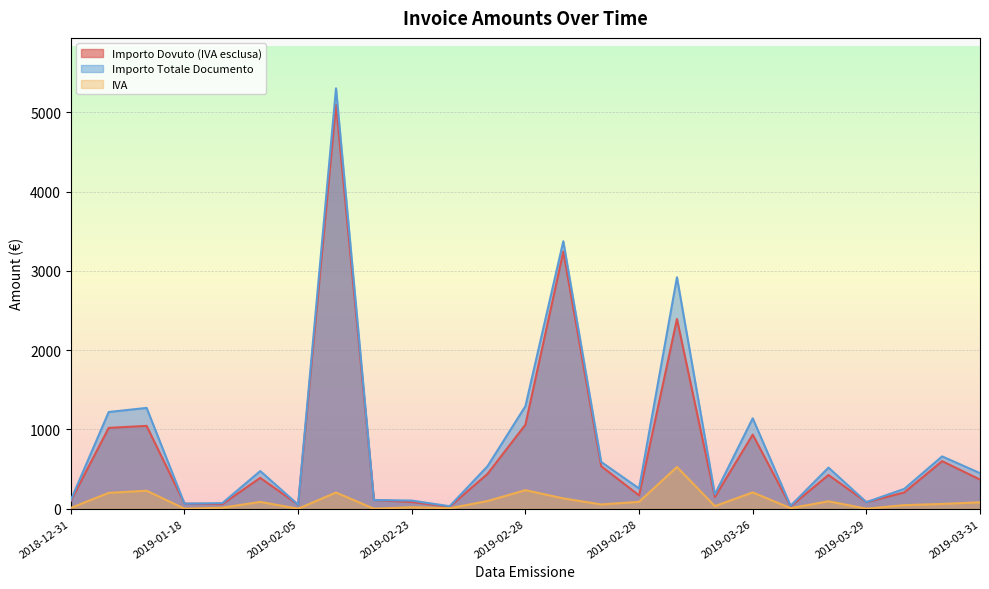

Between 2019-02-28 and 2019-01-11, which series saw the biggest shift?

Importo Totale Documento